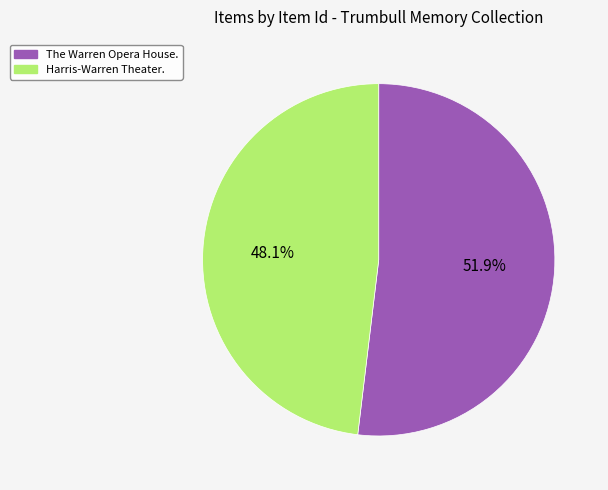

Which slice is the largest?

The Warren Opera House.